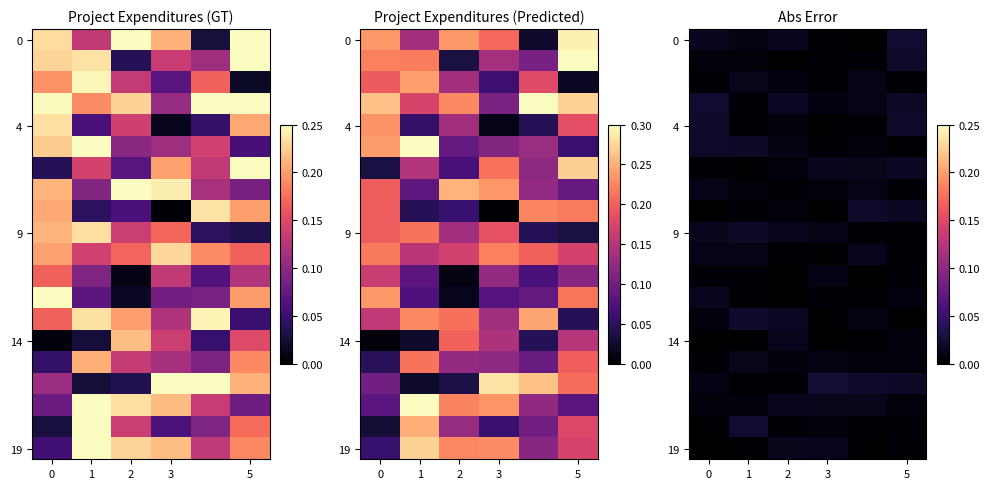

The value of 4 at 1 is 0.0. True or false?

False